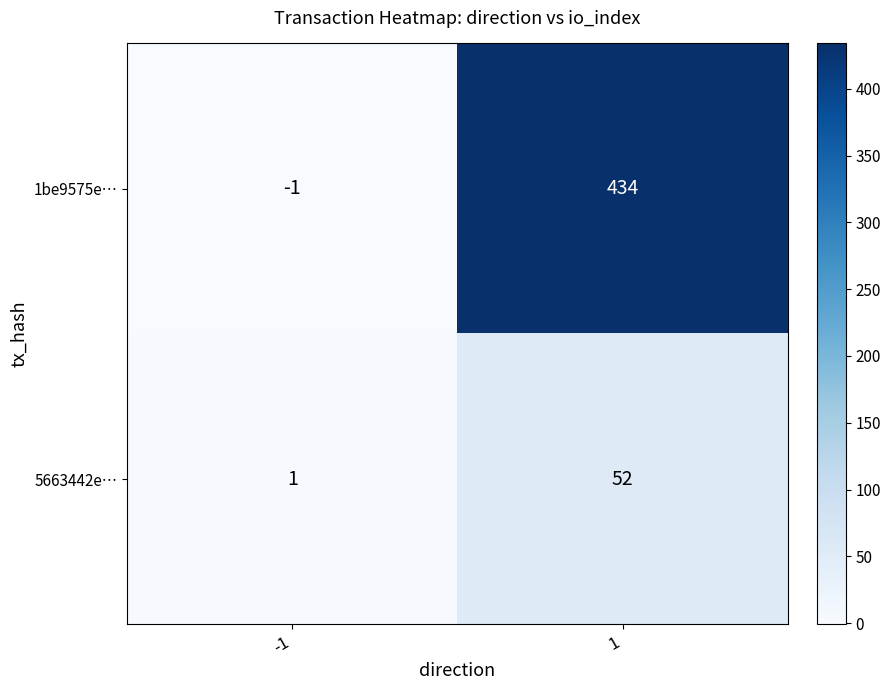

List the series in order of their peak value, lowest first.

5663442e…, 1be9575e…